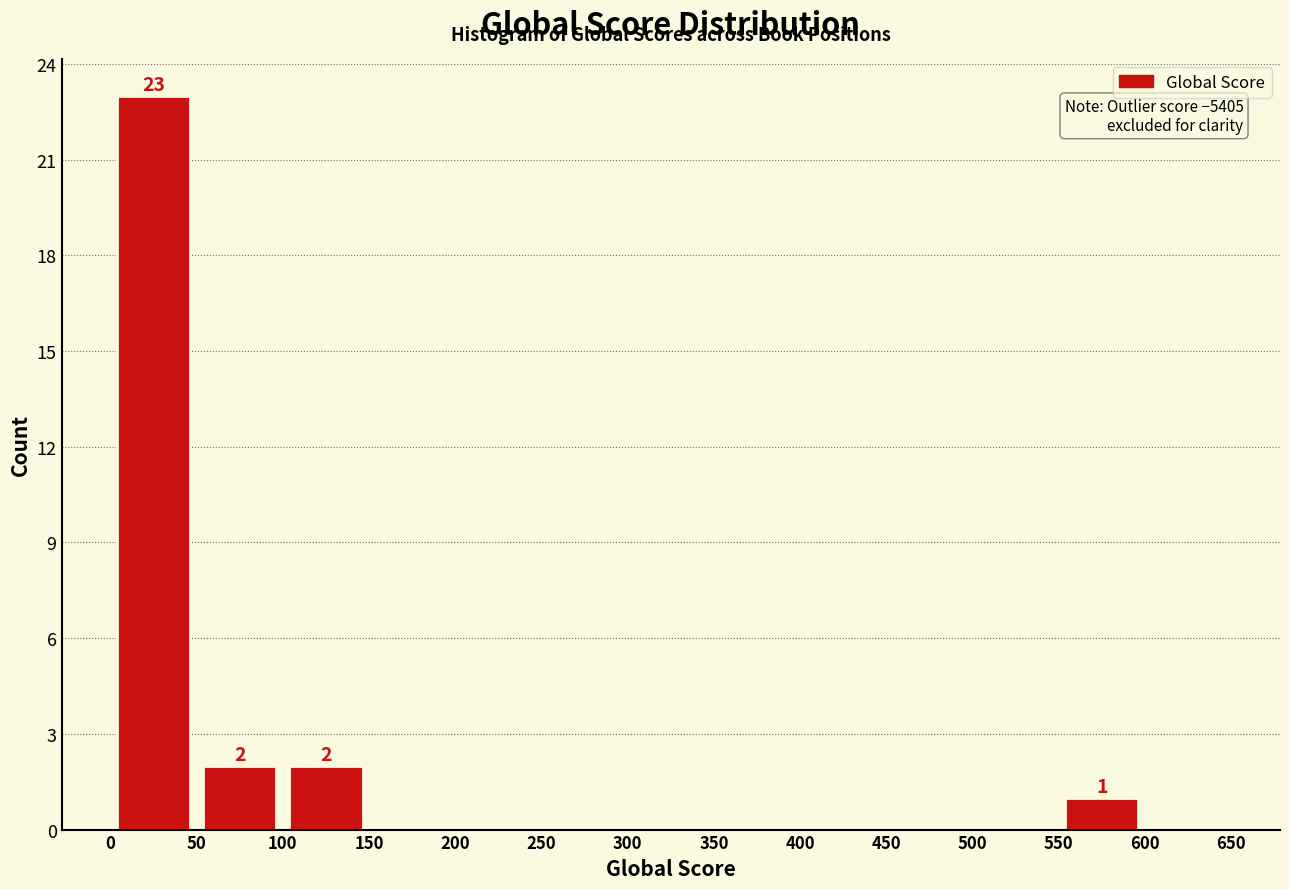

Over which range of the x-axis is the bar tallest?

0 to 50